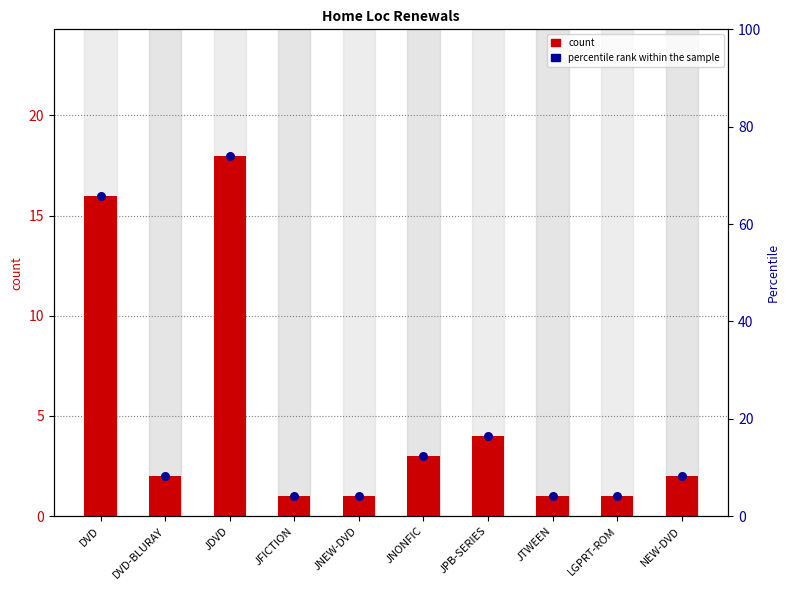

What is the change in value from JNEW-DVD to NEW-DVD?

+1